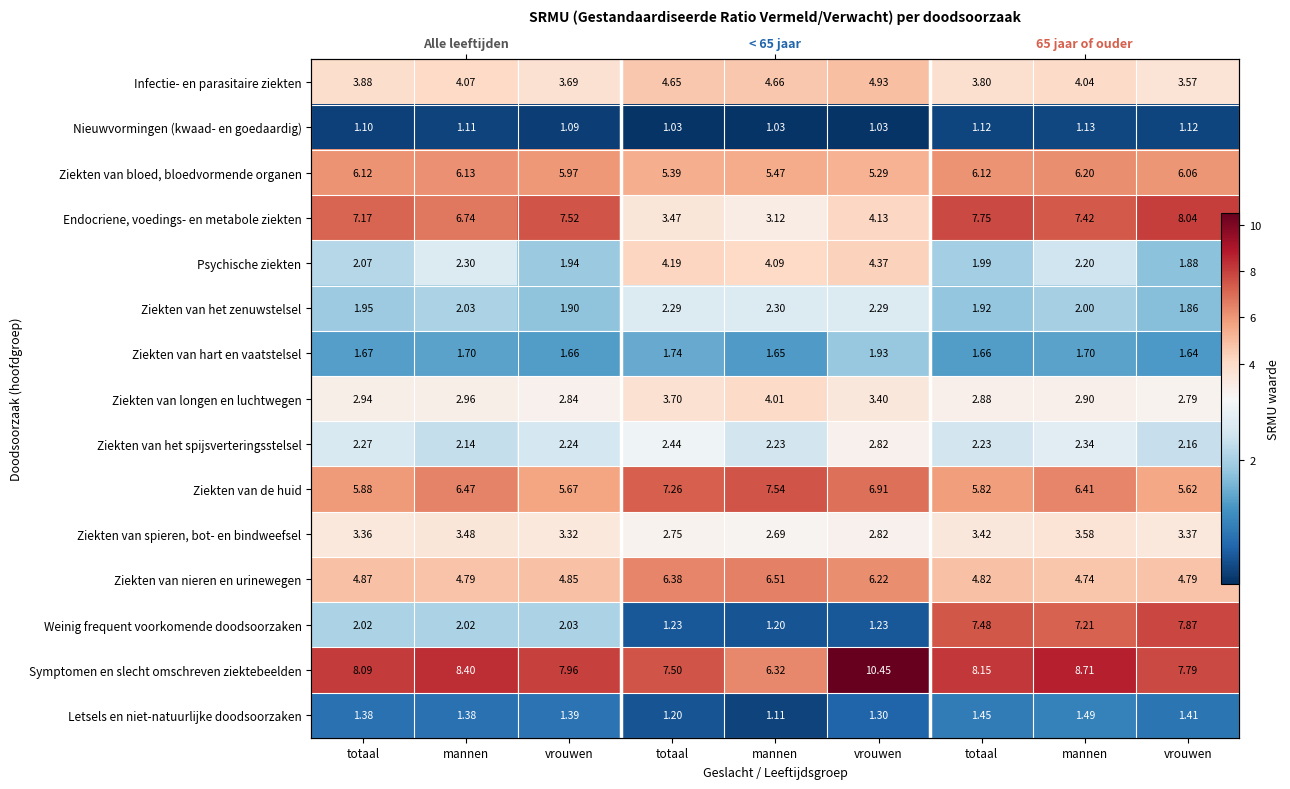

What is the maximum value shown in the chart?

10.4